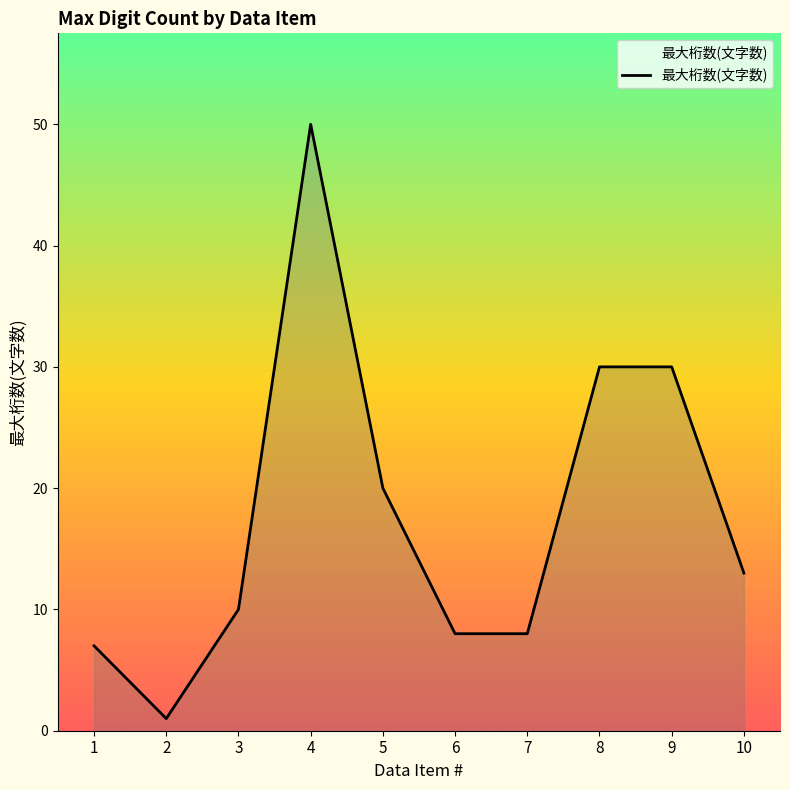

How many lines are shown in the chart?

1